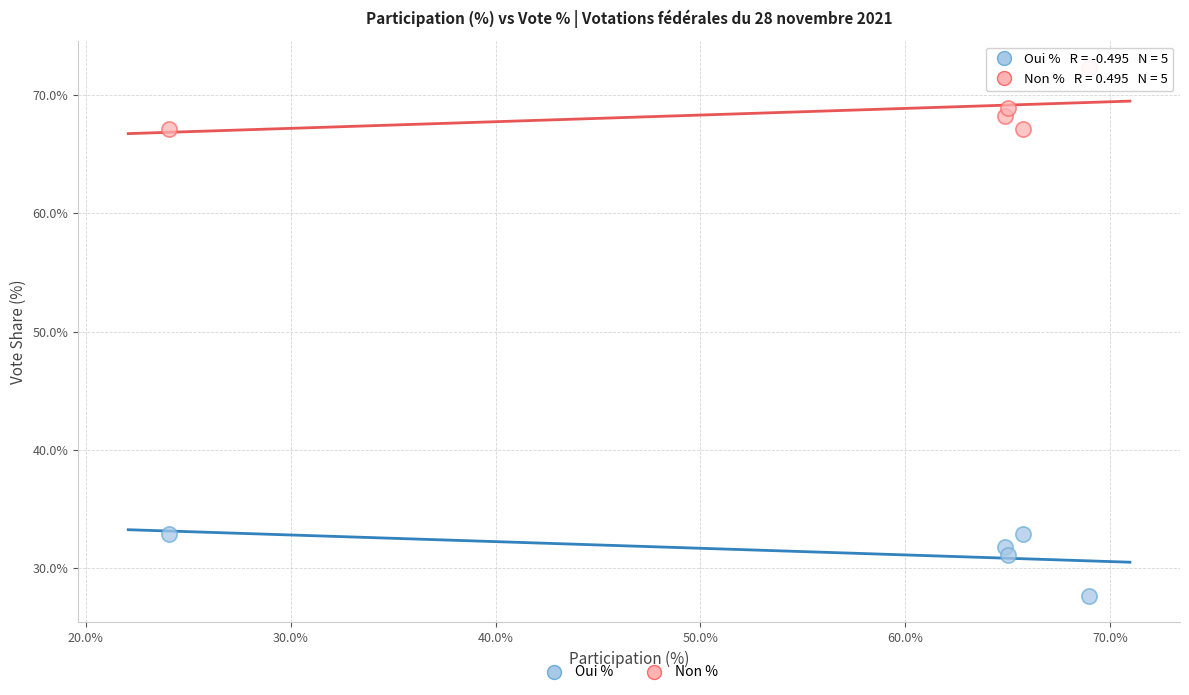

Which series contains the lowest Y value?

Oui %